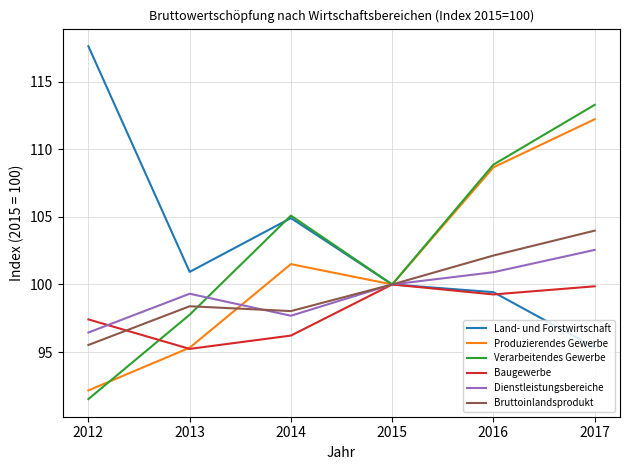

Which category has the lowest value in the Dienstleistungsbereiche series?

2012